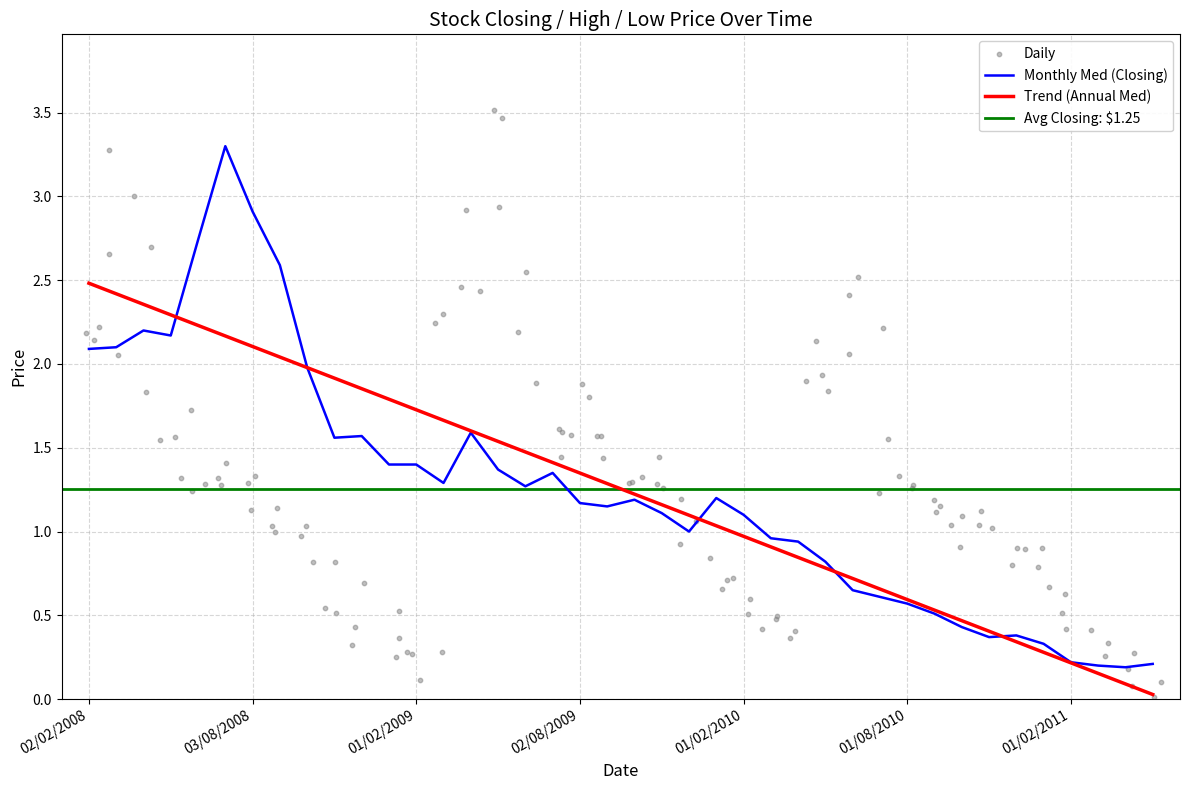

The Trend (Annual Med) series shows 2.3 at 01/02/2009. True or false?

False